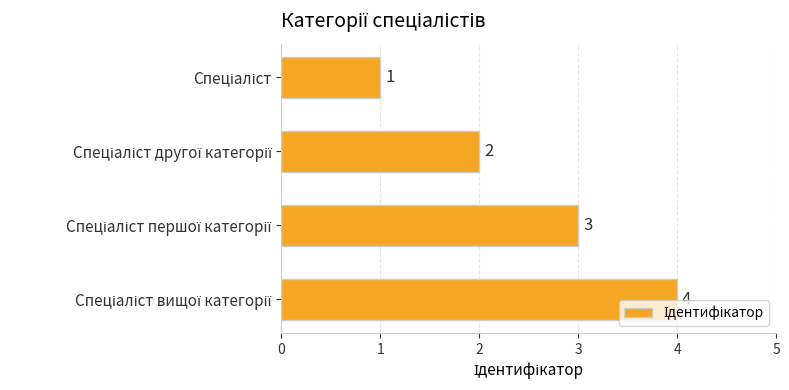

How many values are between 2 and 4?

3